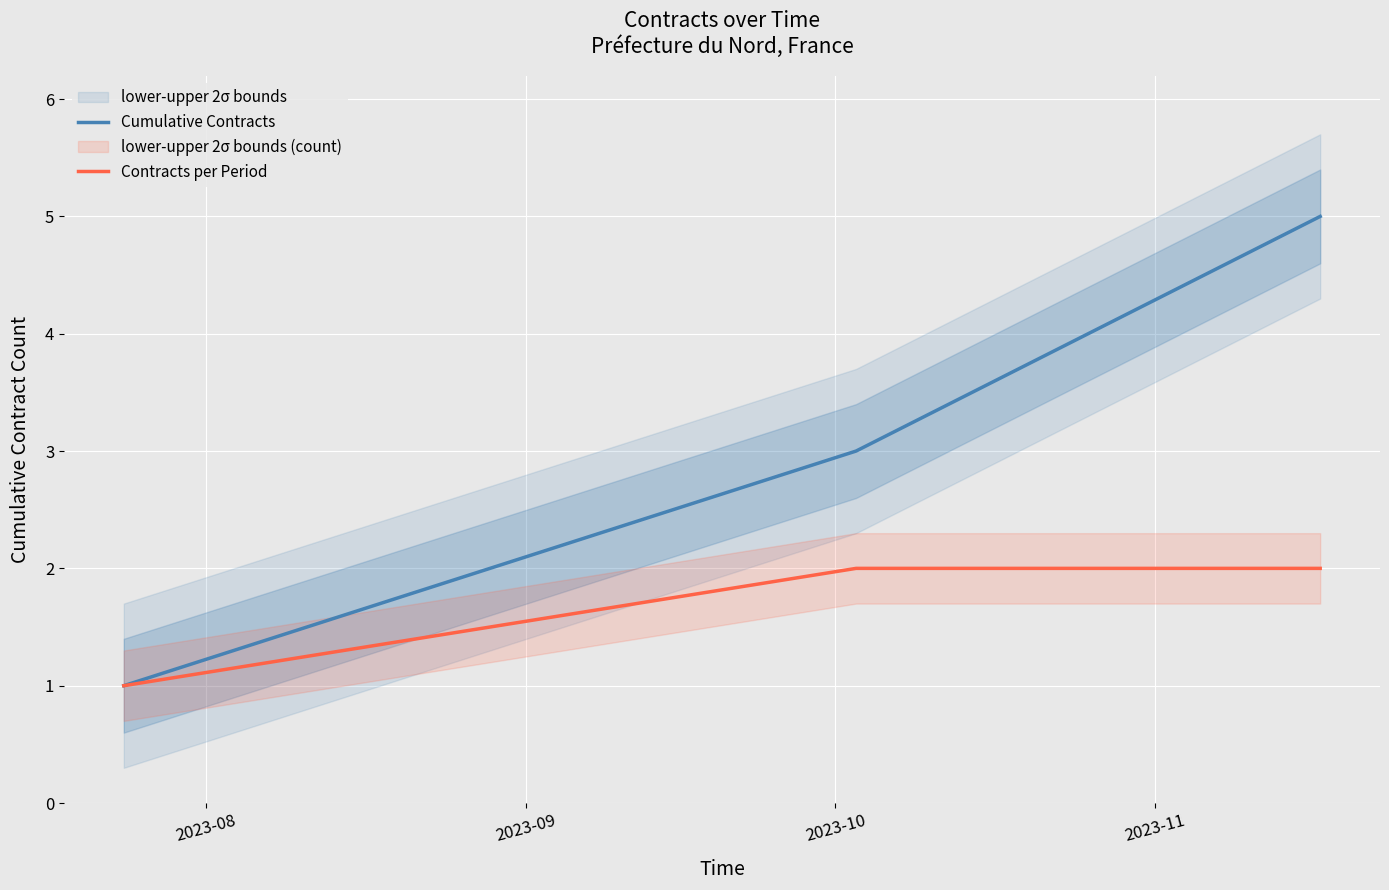

Rank the series by their maximum value, from lowest to highest.

Contracts per Period, Cumulative Contracts